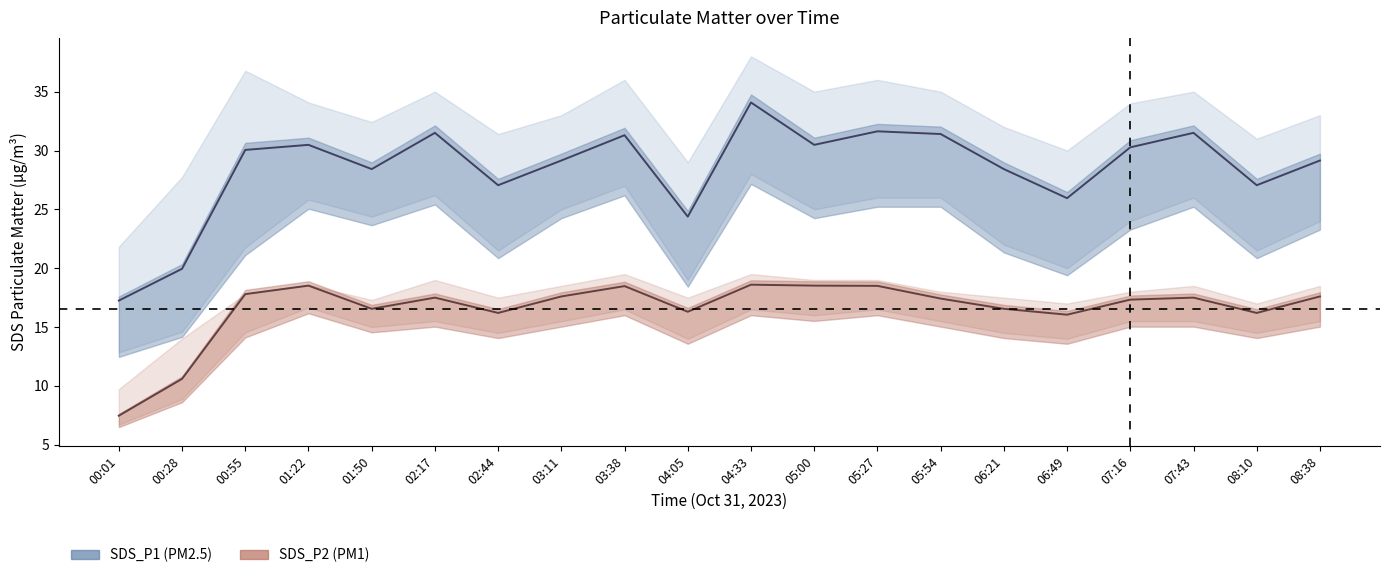

Is this an area chart (filled region under the line)?

No